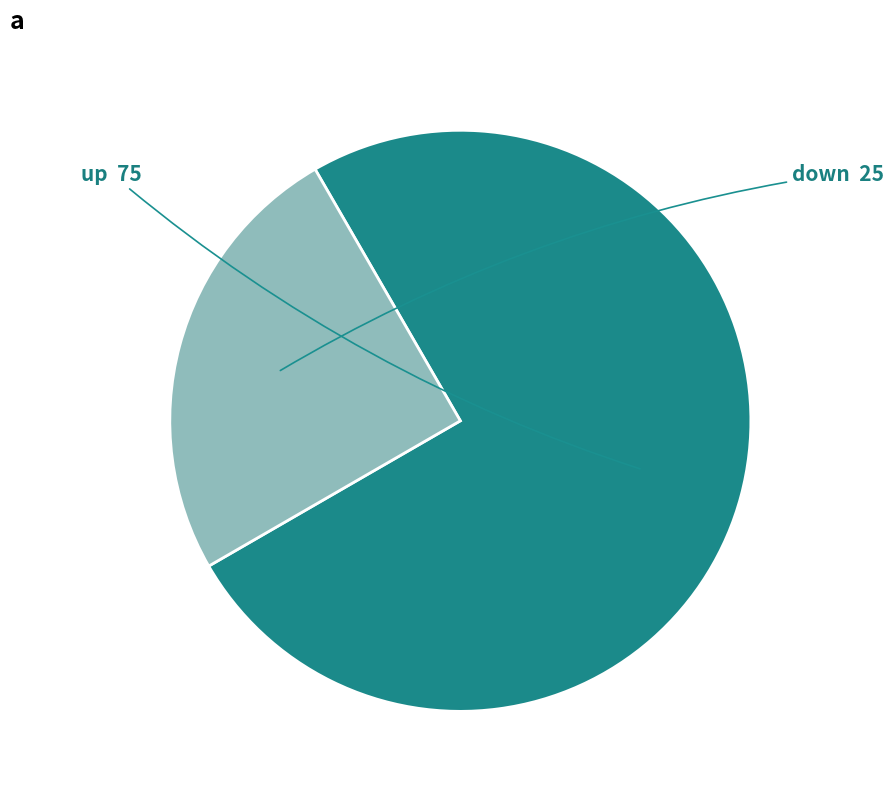

Is there a majority slice in this chart?

Yes